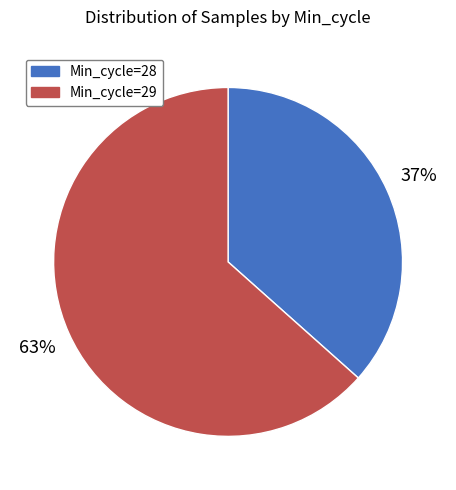

Is it true that Min_cycle=29 is 56% of the pie?

False